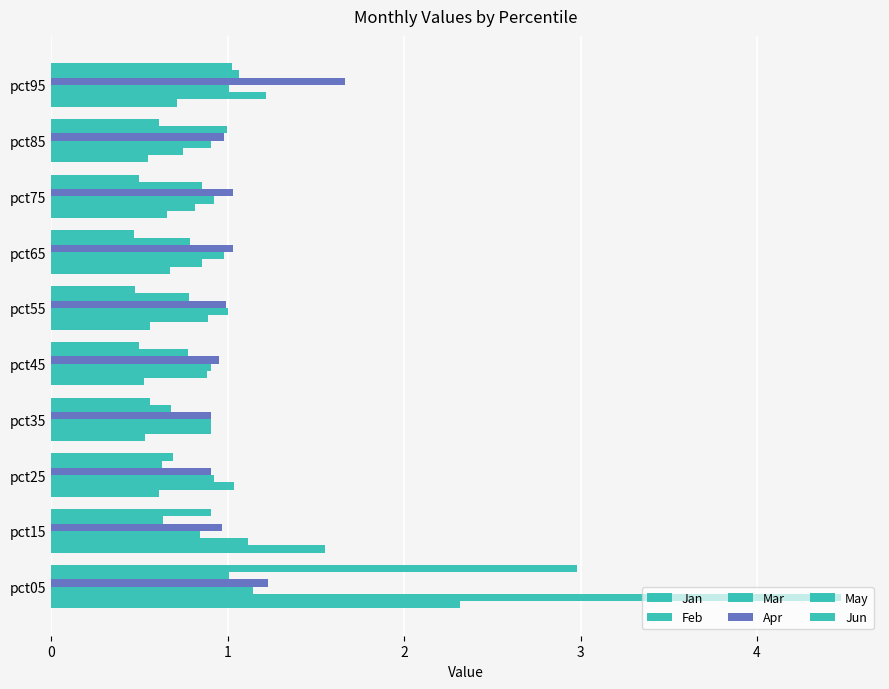

How many distinct data groups are displayed?

6